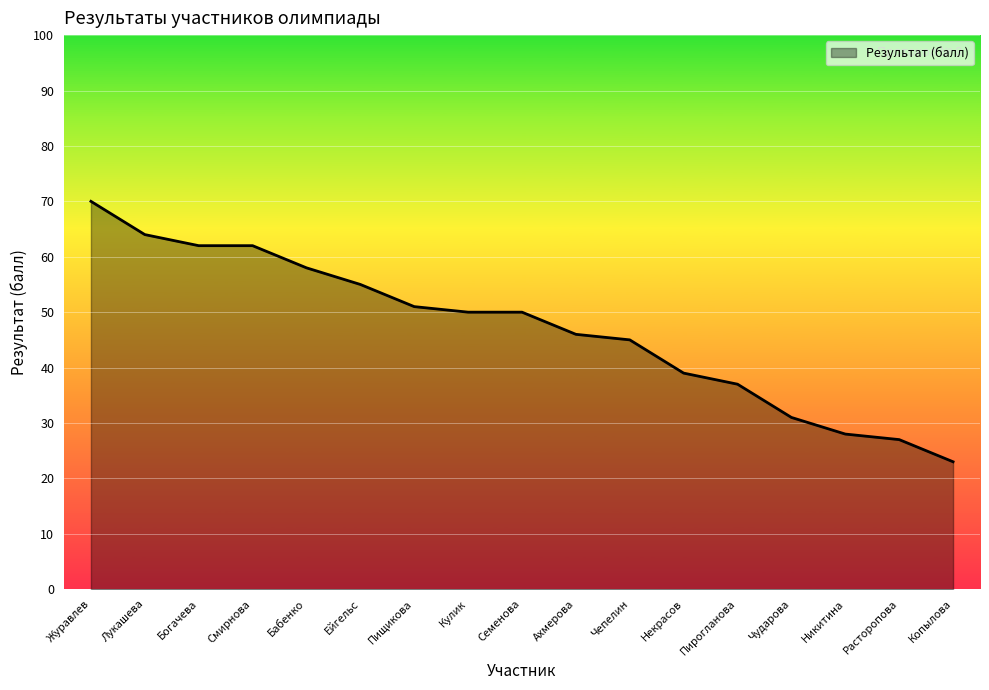

What is the change in value from Журавлев to Смирнова?

-8